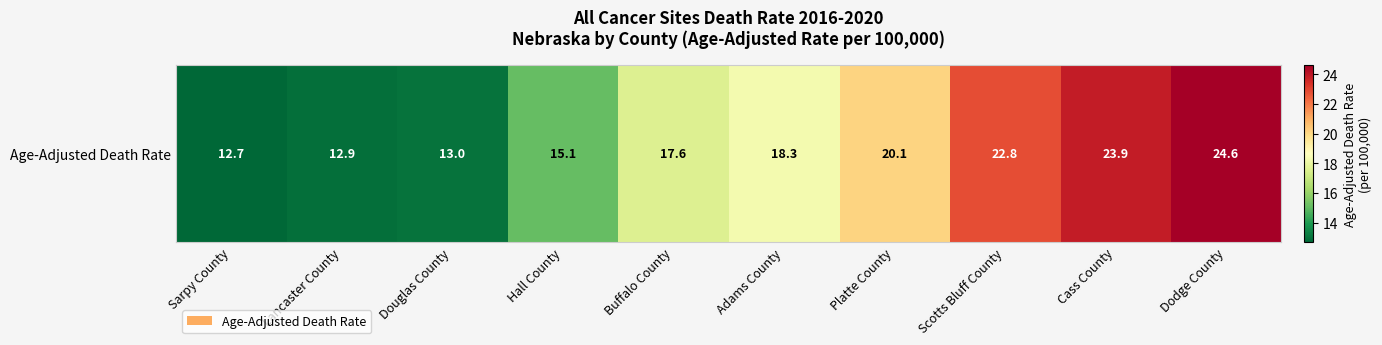

What is the minimum value shown in the chart?

12.7